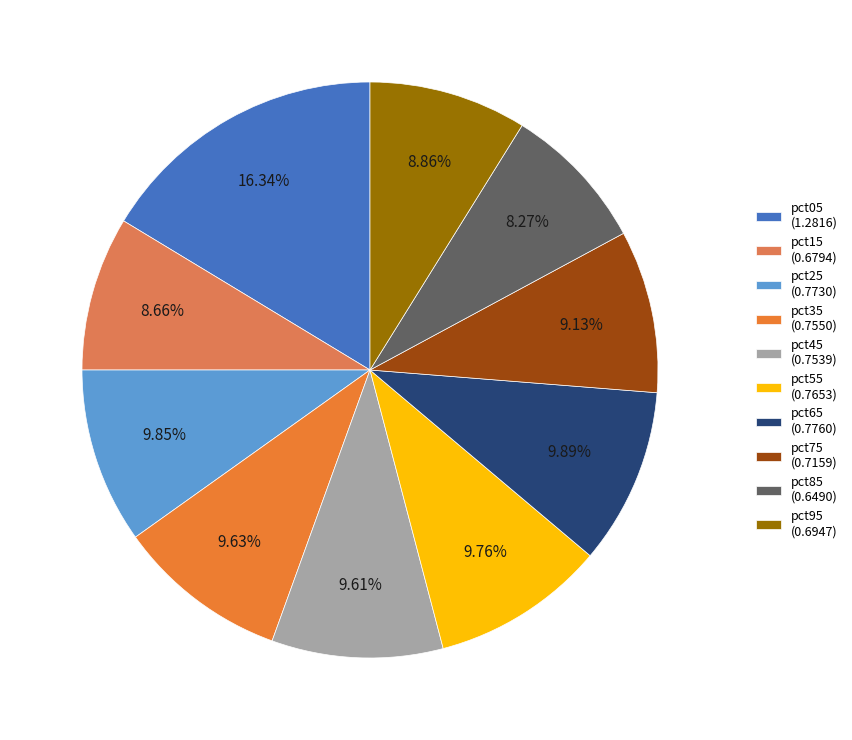

The pct15 slice represents 9% of the pie. True or false?

True